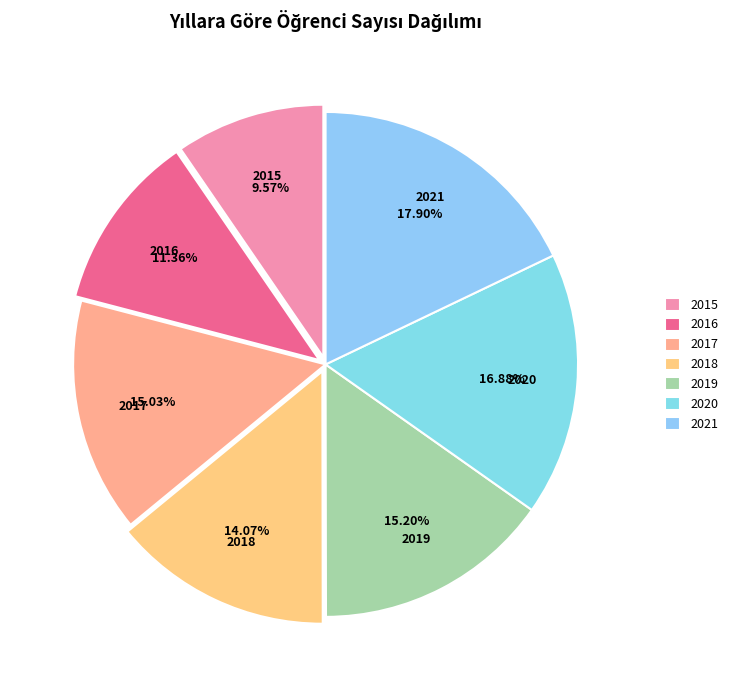

Combined, do 2015 and 2019 account for over 50%?

No